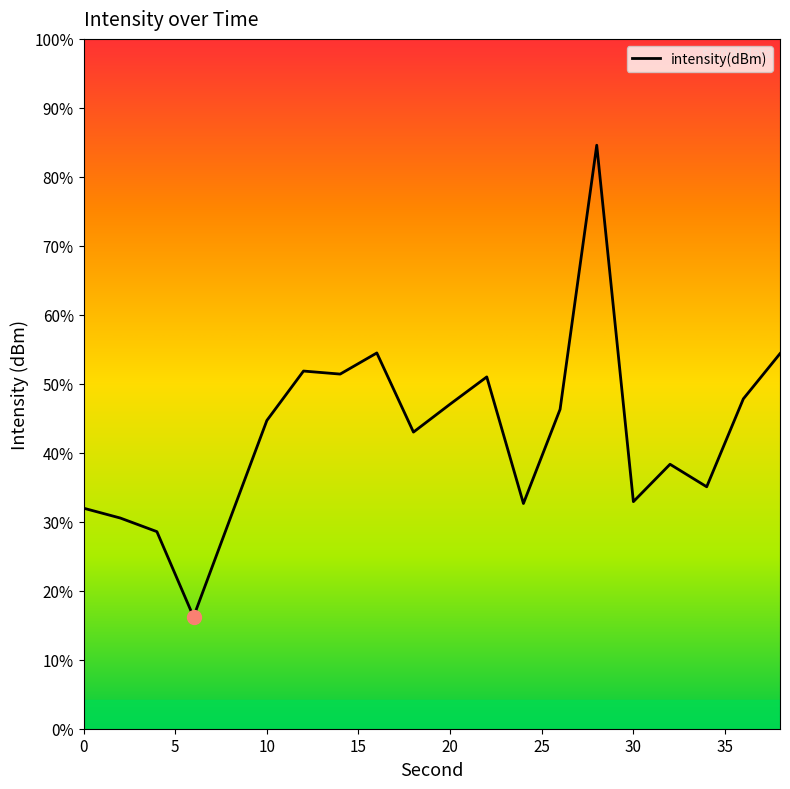

Reading right to left, what are all the values shown in this chart?

-109.5	-110.3	-111.8	-111.4	-112.1	-105.8	-110.4	-112.1	-109.9	-110.4	-110.8	-109.5	-109.8	-109.8	-110.6	-112.3	-114.1	-112.6	-112.3	-112.2